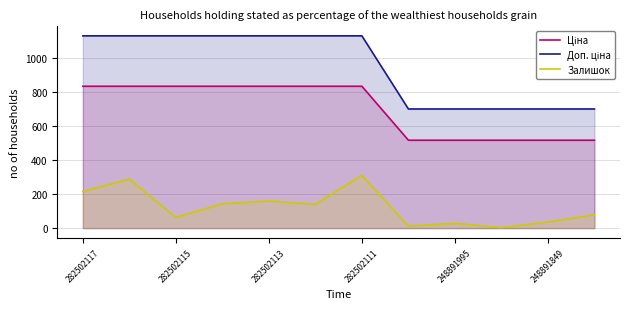

What is the difference between the highest and lowest values at 248891995?

671.0